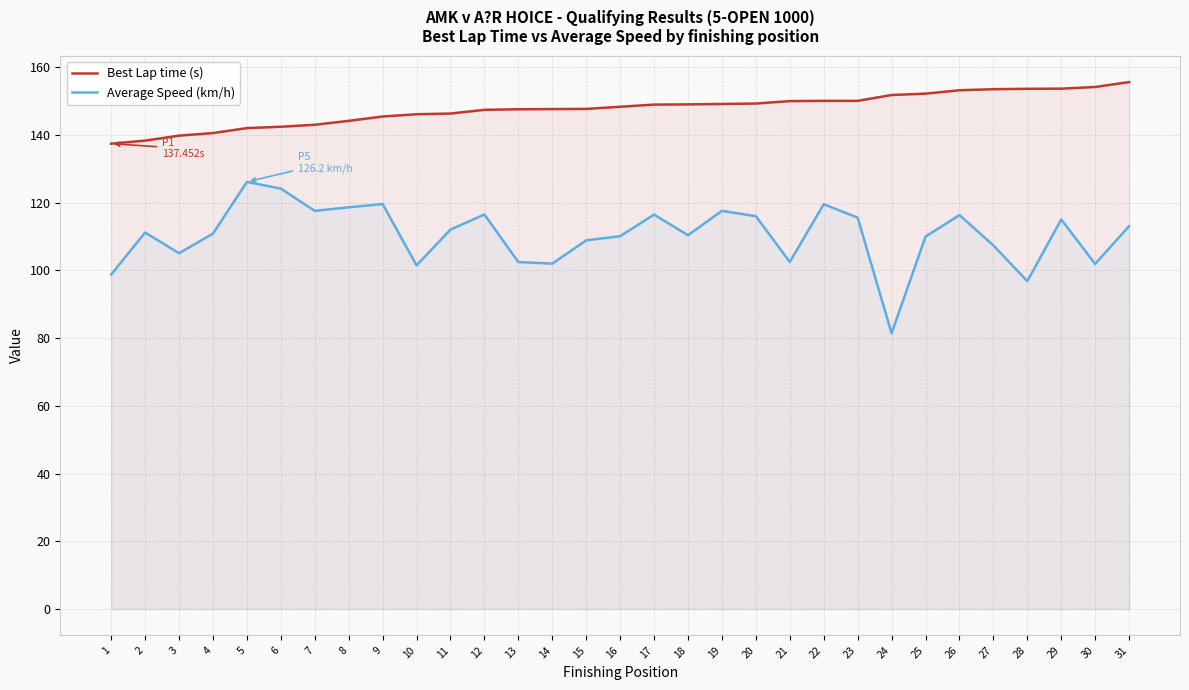

List the series in order of their peak value, lowest first.

Average Speed (km/h), Best Lap time (s)